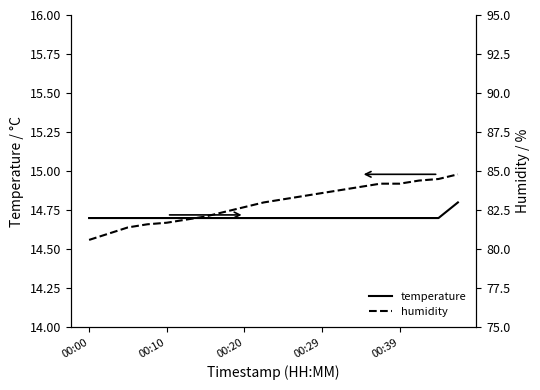

True or false: temperature and humidity intersect in this chart.

False